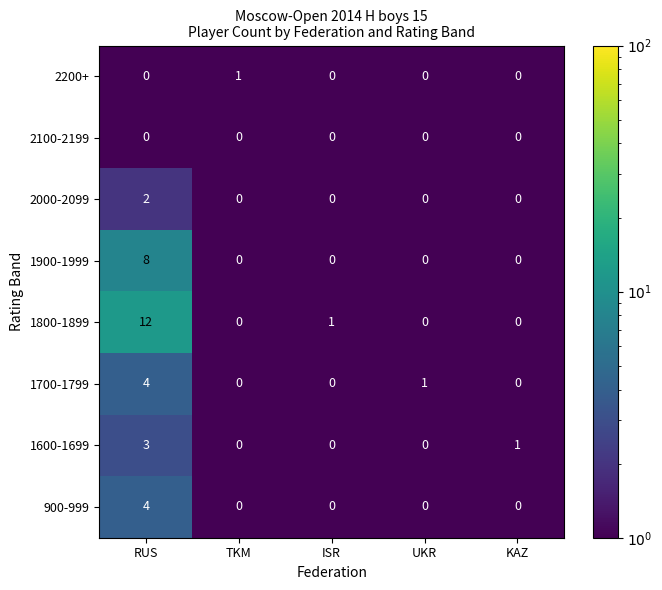

At how many categories does at least one series exceed 3?

1